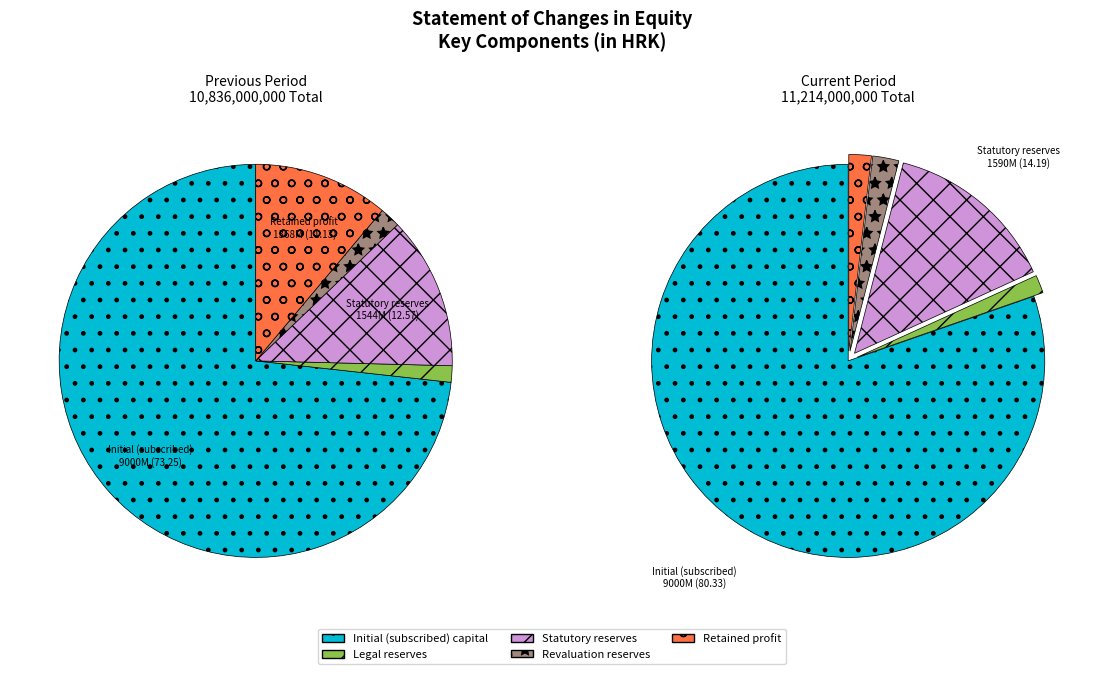

Rank the categories by value from highest to lowest.

Initial (subscribed) capital, Statutory reserves, Revaluation reserves, Retained profit / loss, Legal reserves